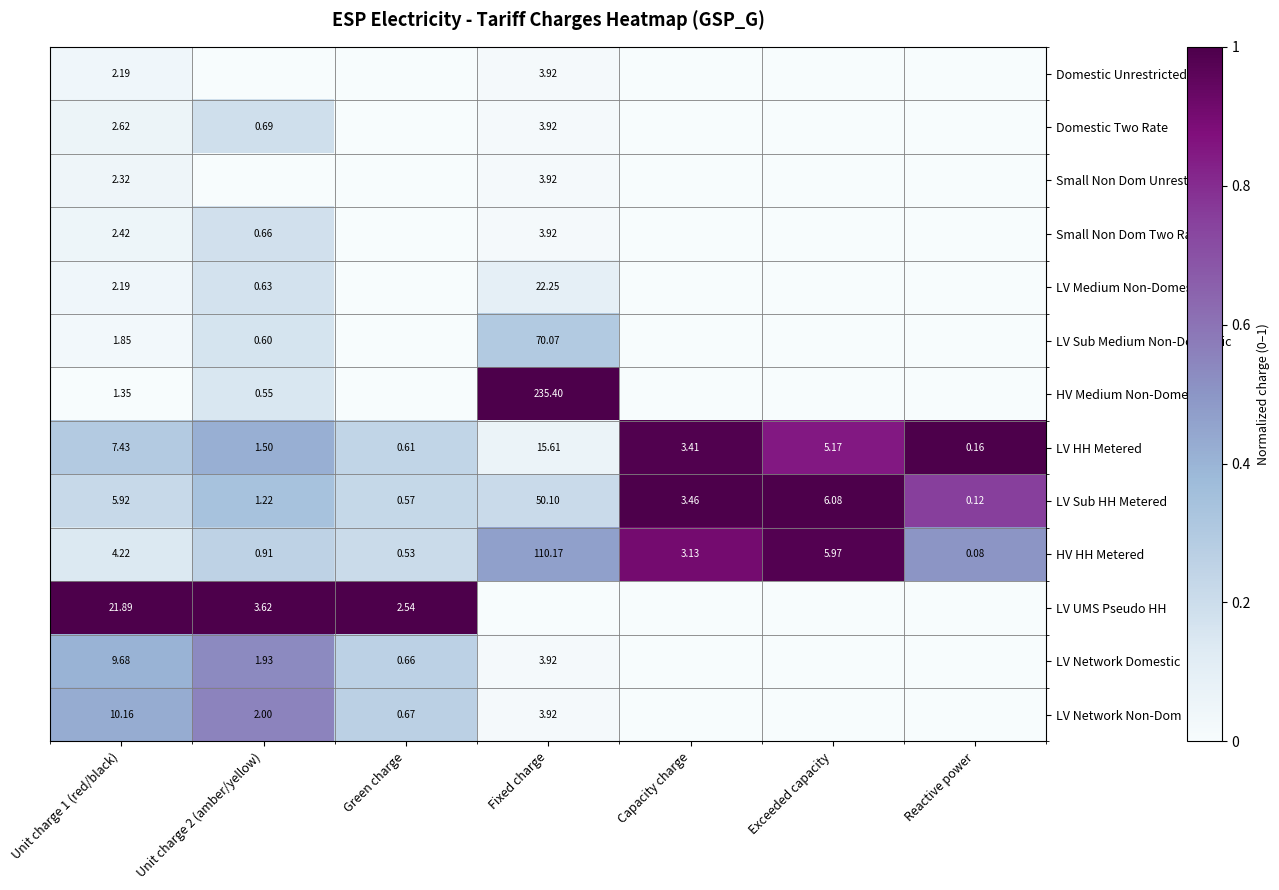

Which category has the lowest value in the LV Sub HH Metered series?

Reactive power